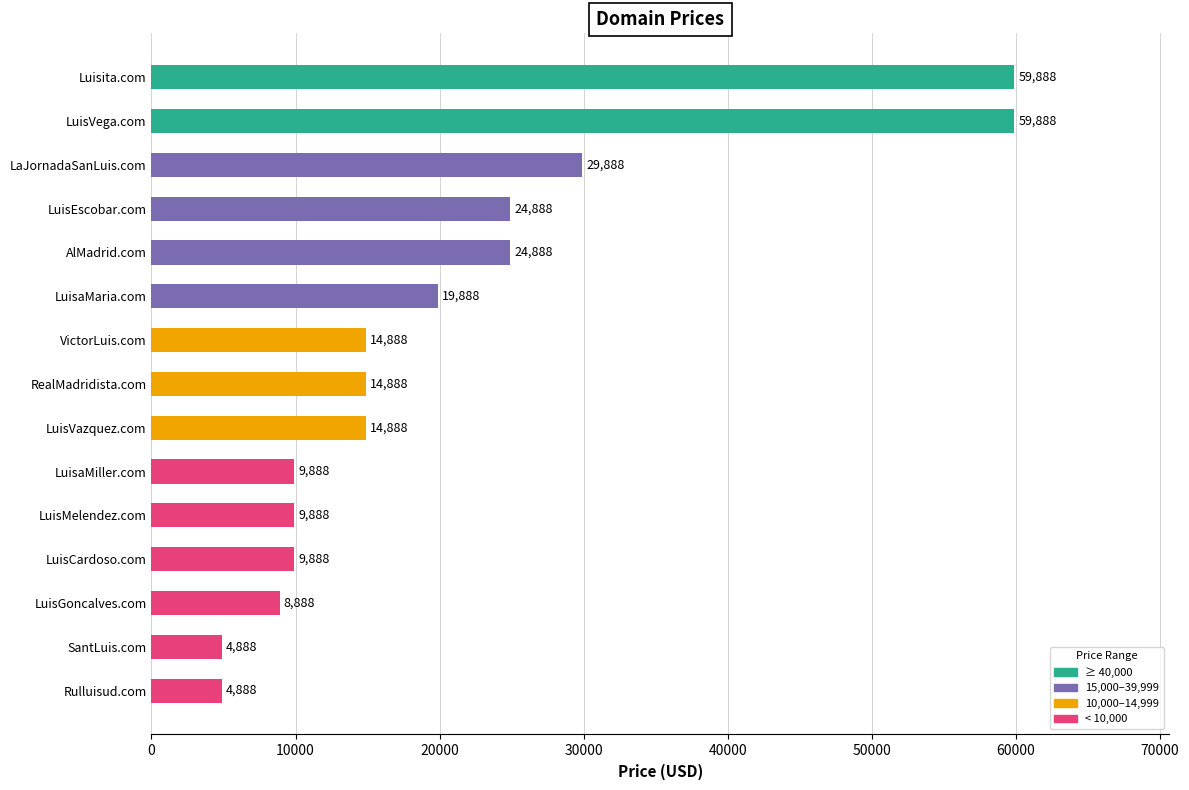

What is the difference between the maximum and minimum values?

55000